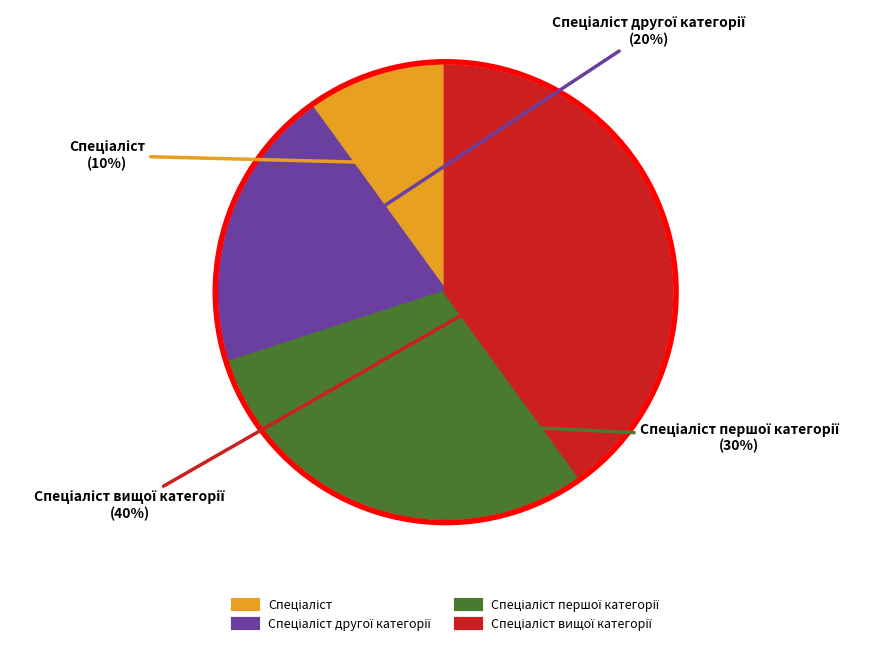

Is there any slice that represents more than half of the pie?

No